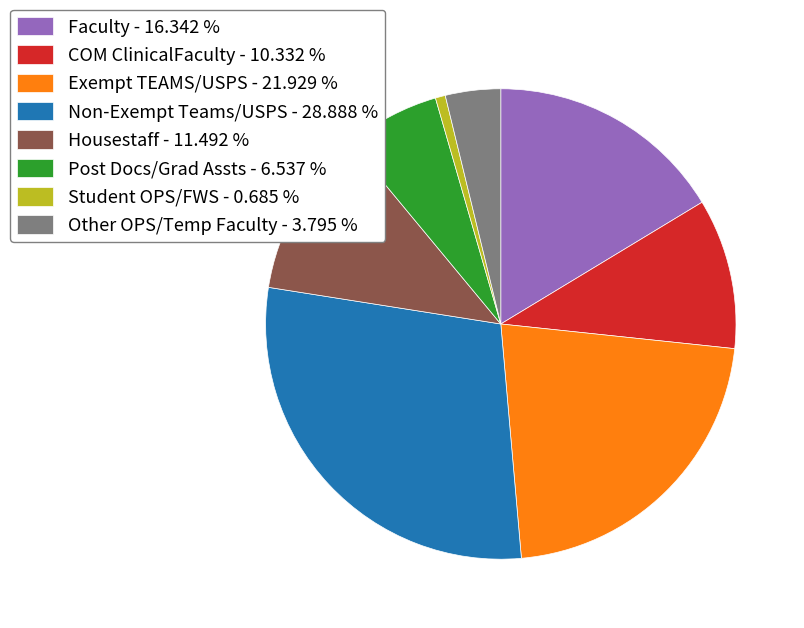

The Post Docs/Grad Assts slice represents 7% of the pie. True or false?

True